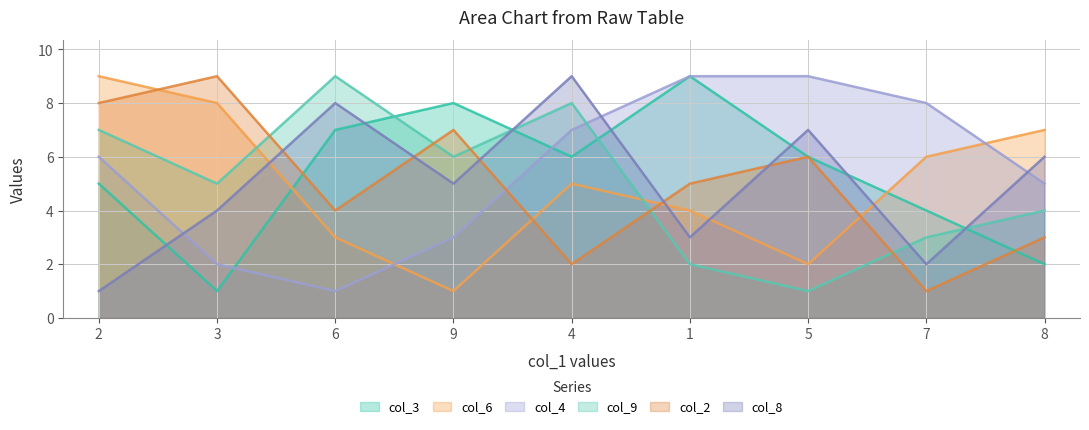

Reading left to right, extract all data points from this chart.

col_3: 5	1	7	8	6	9	6	4	2
col_6: 9	8	3	1	5	4	2	6	7
col_4: 6	2	1	3	7	9	9	8	5
col_9: 7	5	9	6	8	2	1	3	4
col_2: 8	9	4	7	2	5	6	1	3
col_8: 1	4	8	5	9	3	7	2	6